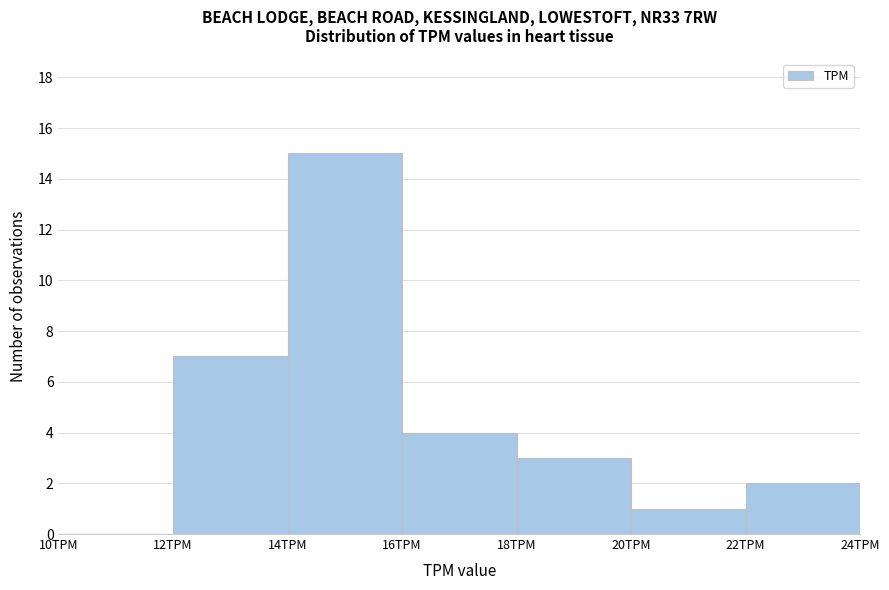

How tall is the bar that spans 12 to 14 on the x-axis? The values are not printed on the chart, so give them approximately, as read against the axis.

7